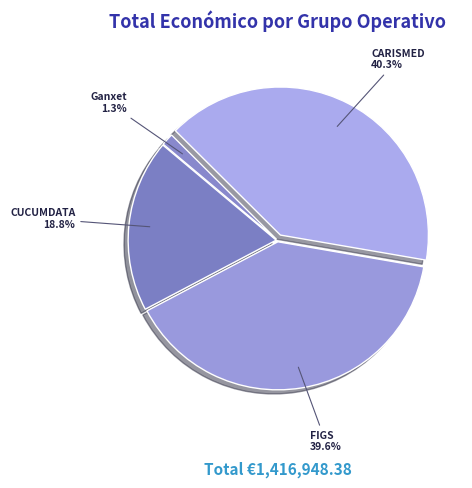

Rank the categories by value from highest to lowest.

CARISMED, FIGS, CUCUMDATA, Ganxet